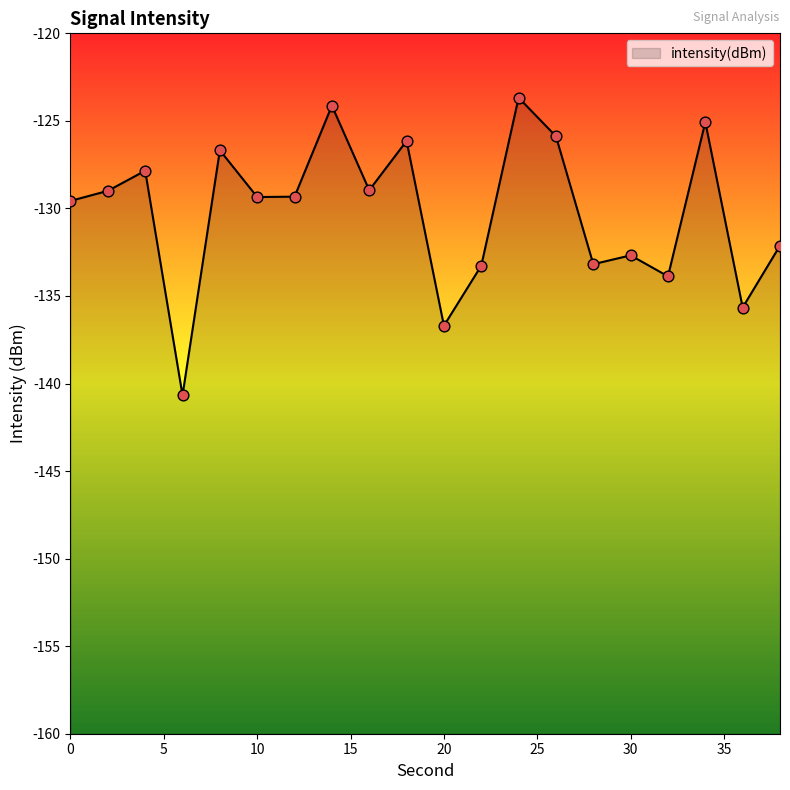

What is the change in value from 14 to 36?

-11.5